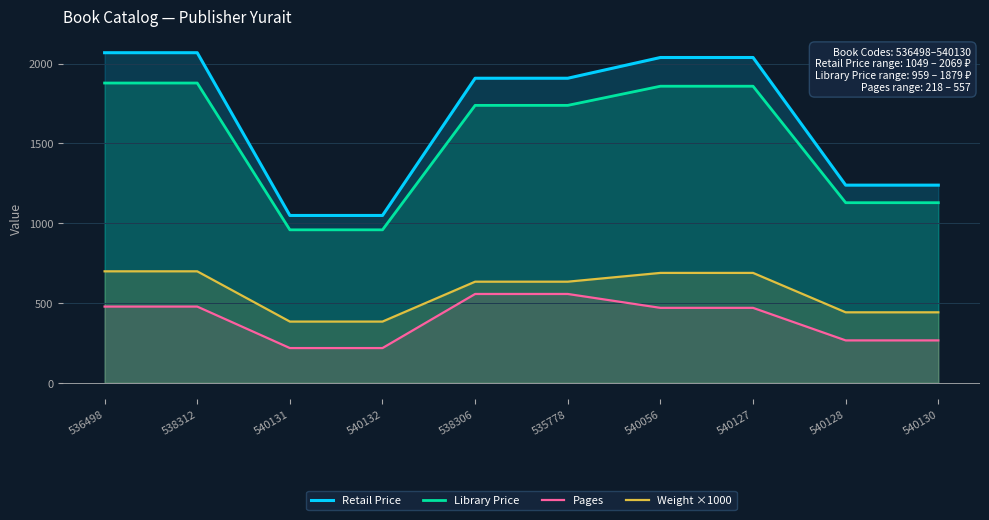

What is the sum of the Library Price values at 540132 and 538312?

2838